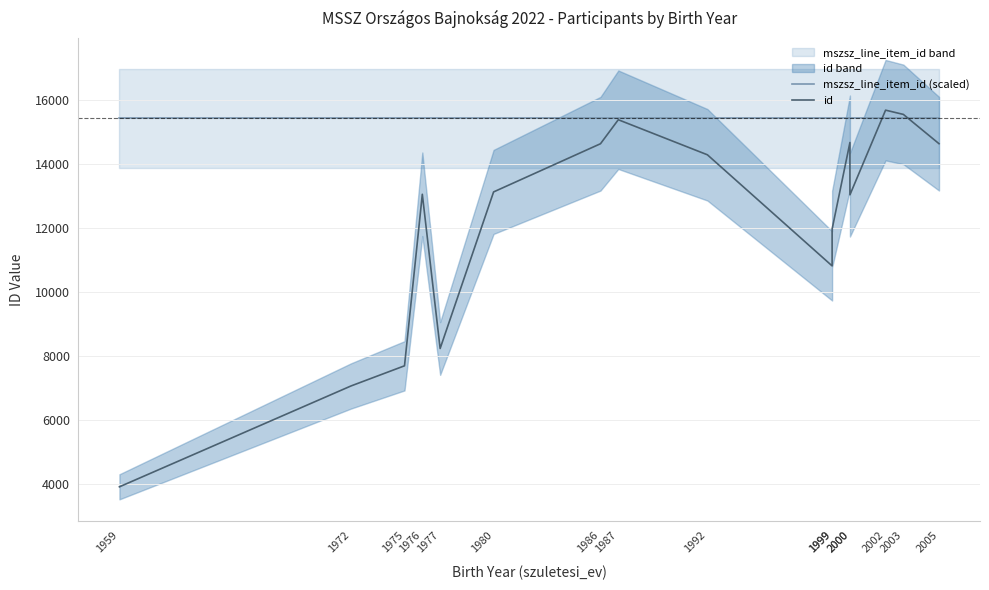

What value does the id series have at 2003?

15536.0